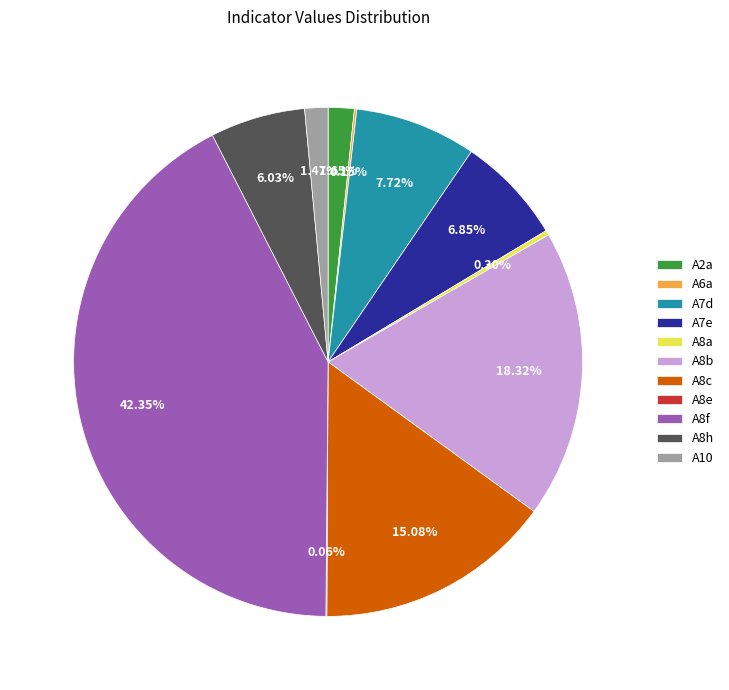

True or false: A8a accounts for 0% of the total.

True